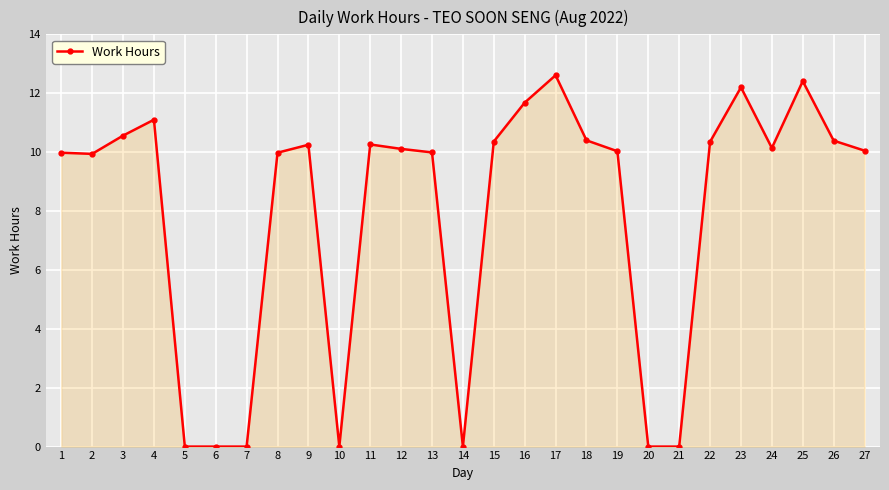

What is the difference between the maximum and minimum values?

12.6